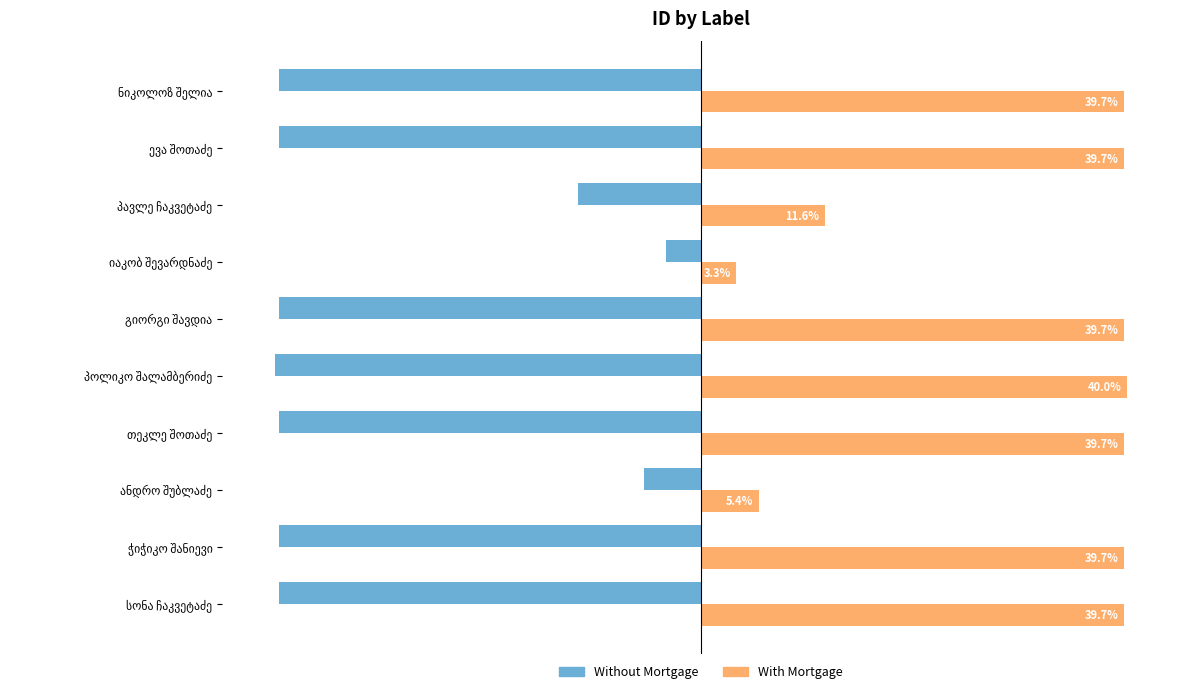

List the series in order of their overall mean, lowest first.

Without Mortgage, With Mortgage